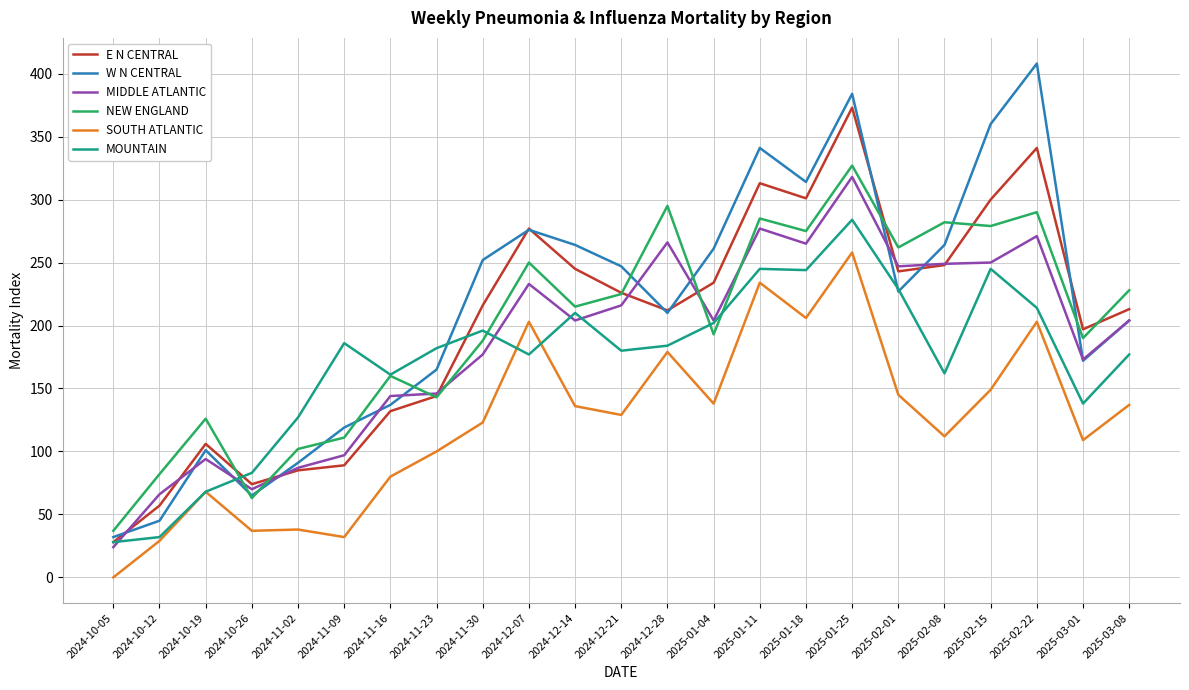

True or false: MIDDLE ATLANTIC has a value of 144 at 2024-11-16.

True